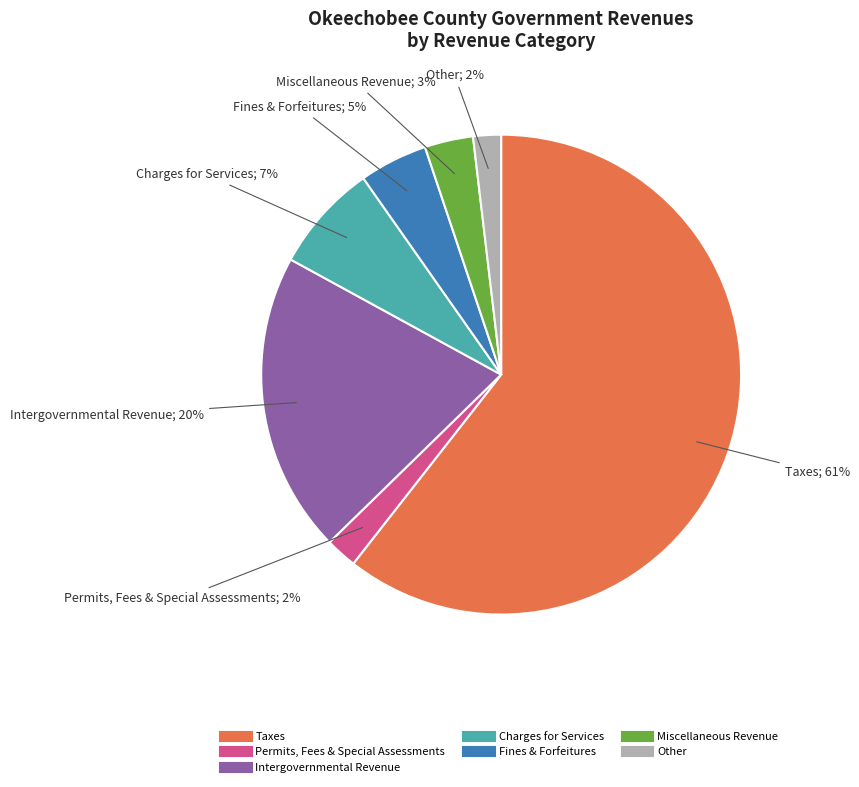

Which has a higher value, Miscellaneous Revenue or Intergovernmental Revenue?

Intergovernmental Revenue